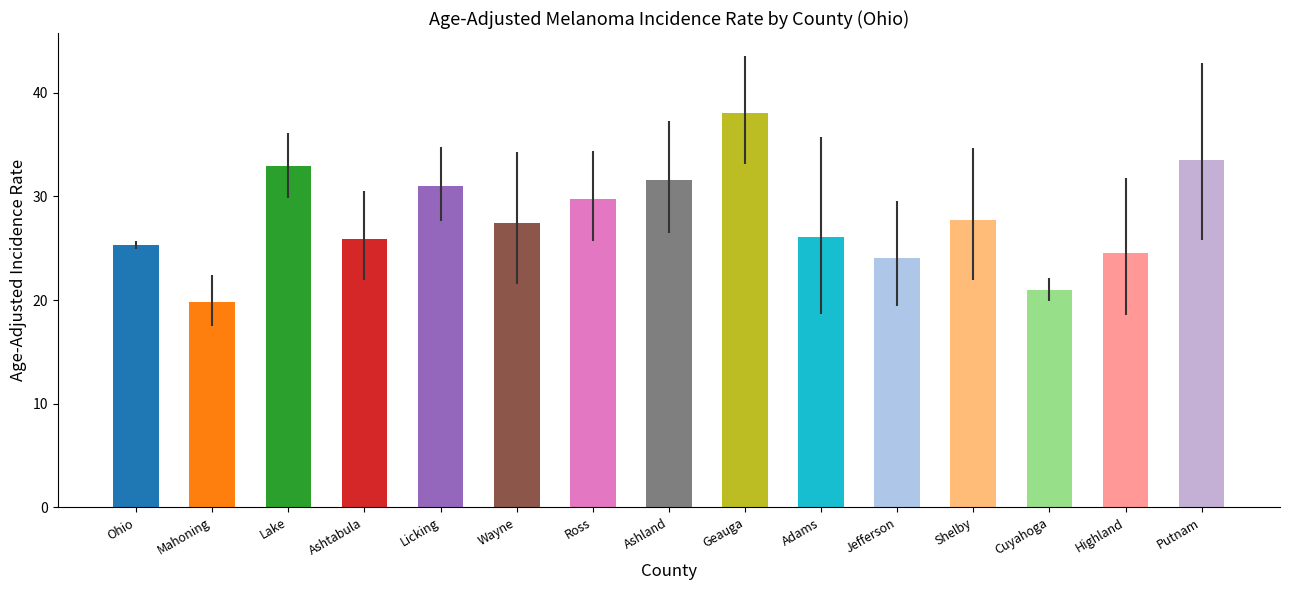

Approximately how many times larger is the value at Jefferson compared to Adams?

0.9